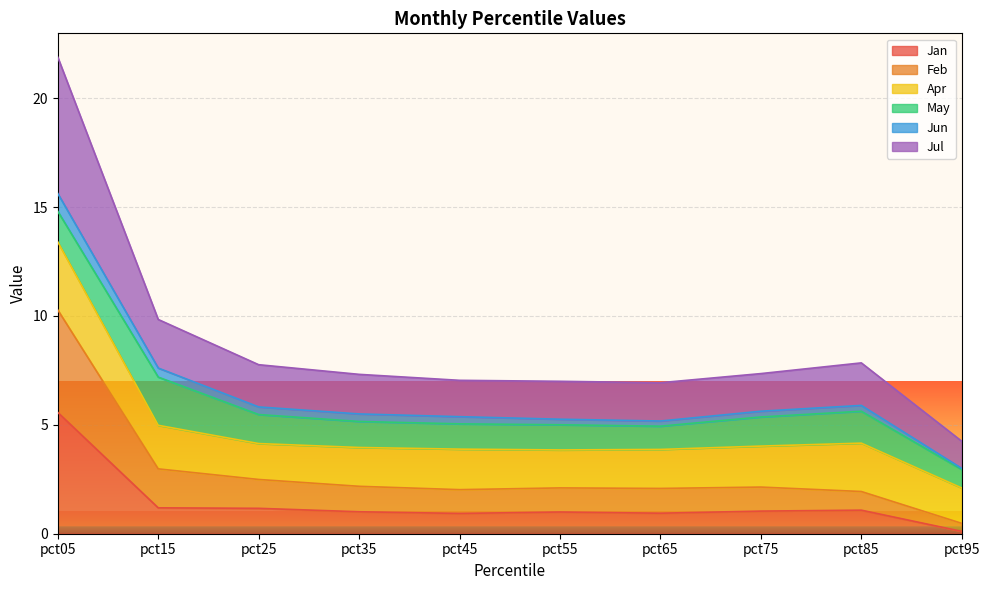

Which category has the lowest value in the Jan series?

pct95